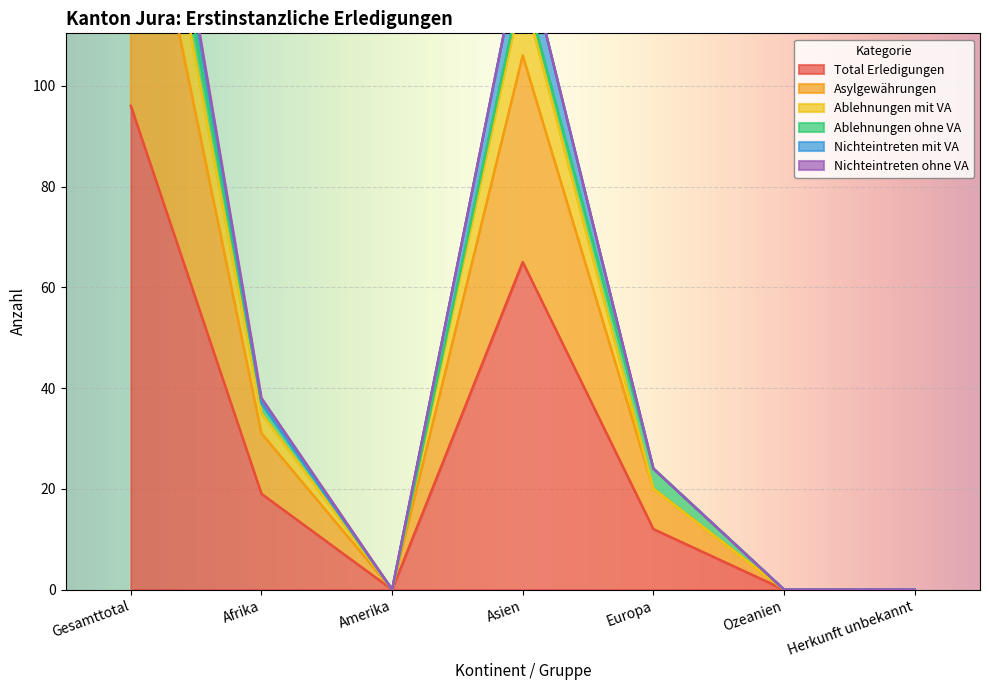

How many Total Erledigungen values are between 0 and 65?

6